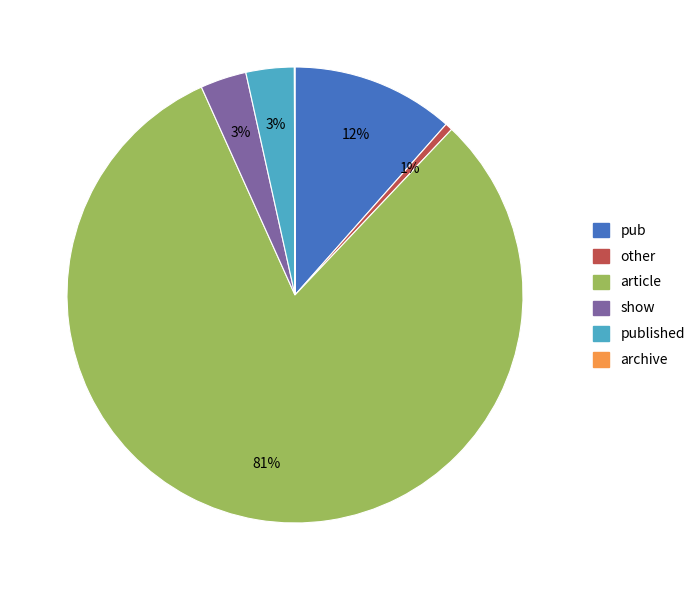

Do published and other together represent more than half of the pie?

No